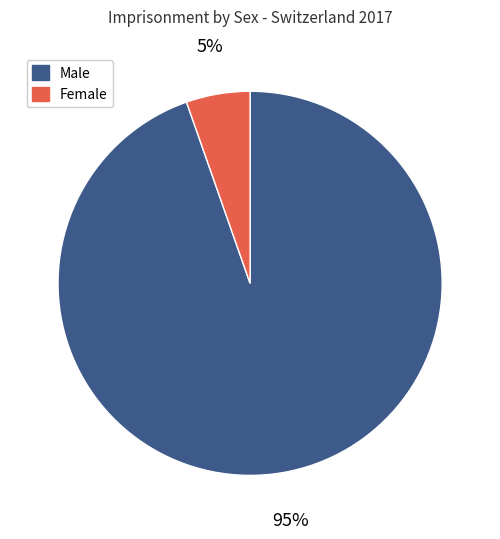

Is there any slice that represents more than half of the pie?

Yes